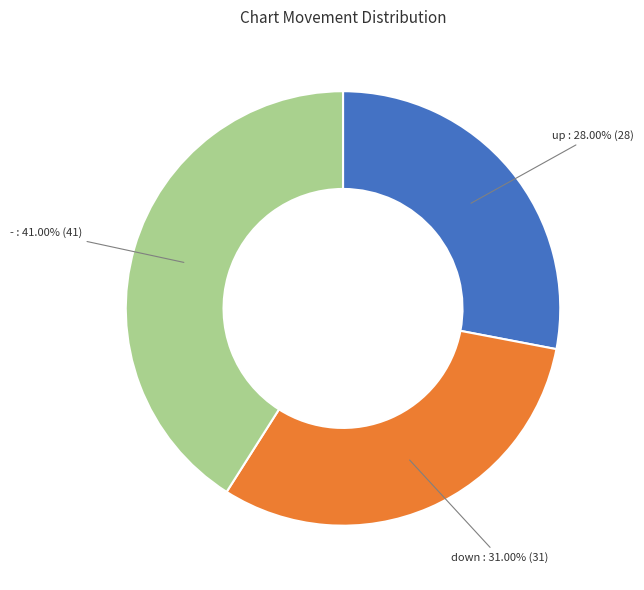

How many segments does this pie chart have?

3